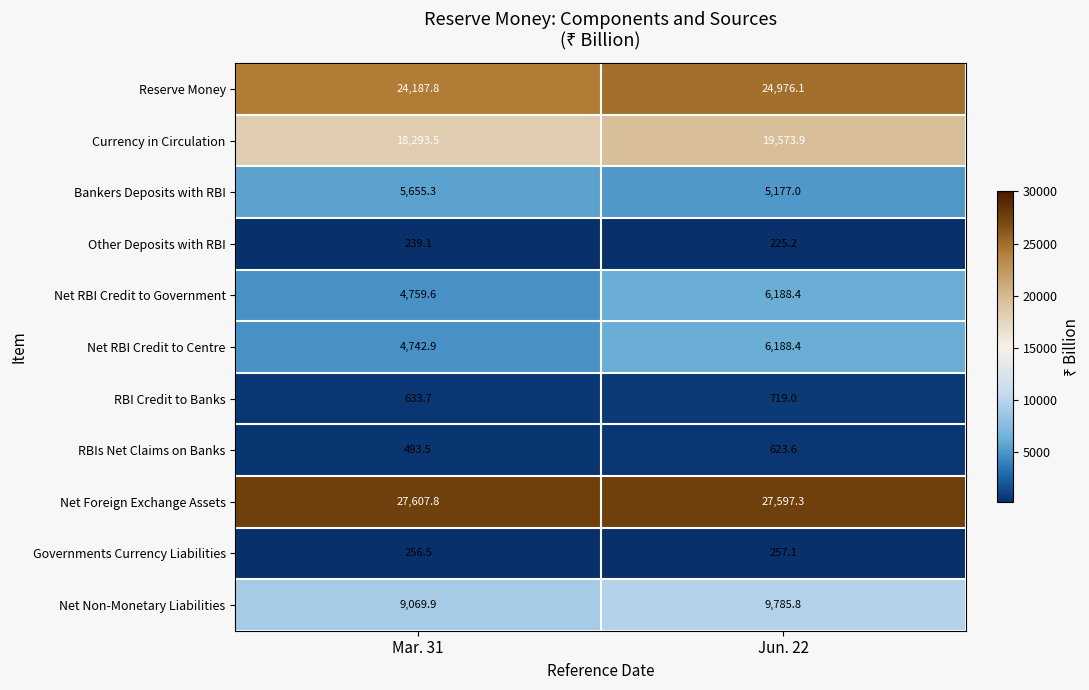

The value of Net RBI Credit to Centre at Jun. 22 is 2051.7. True or false?

False